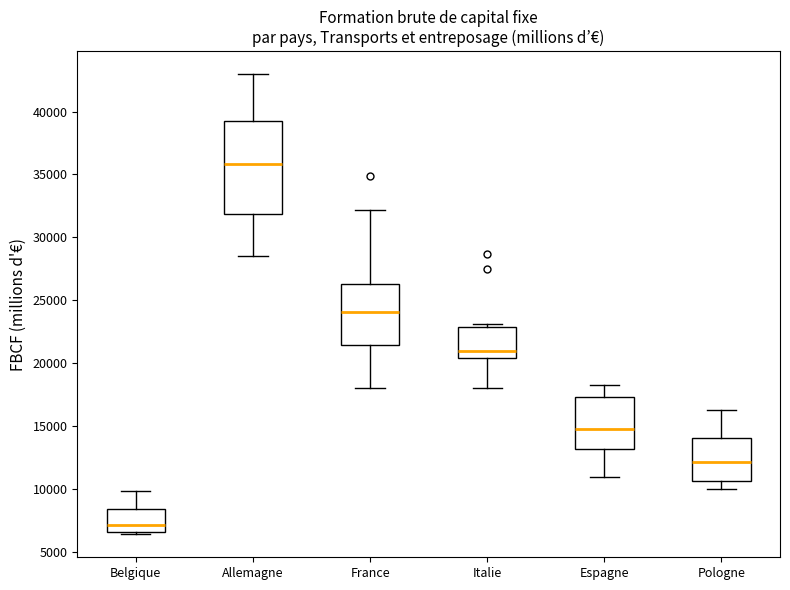

Where does the median line of the box for Italie sit on the y-axis? The values are not printed on the chart, so give them approximately, as read against the axis.

21000